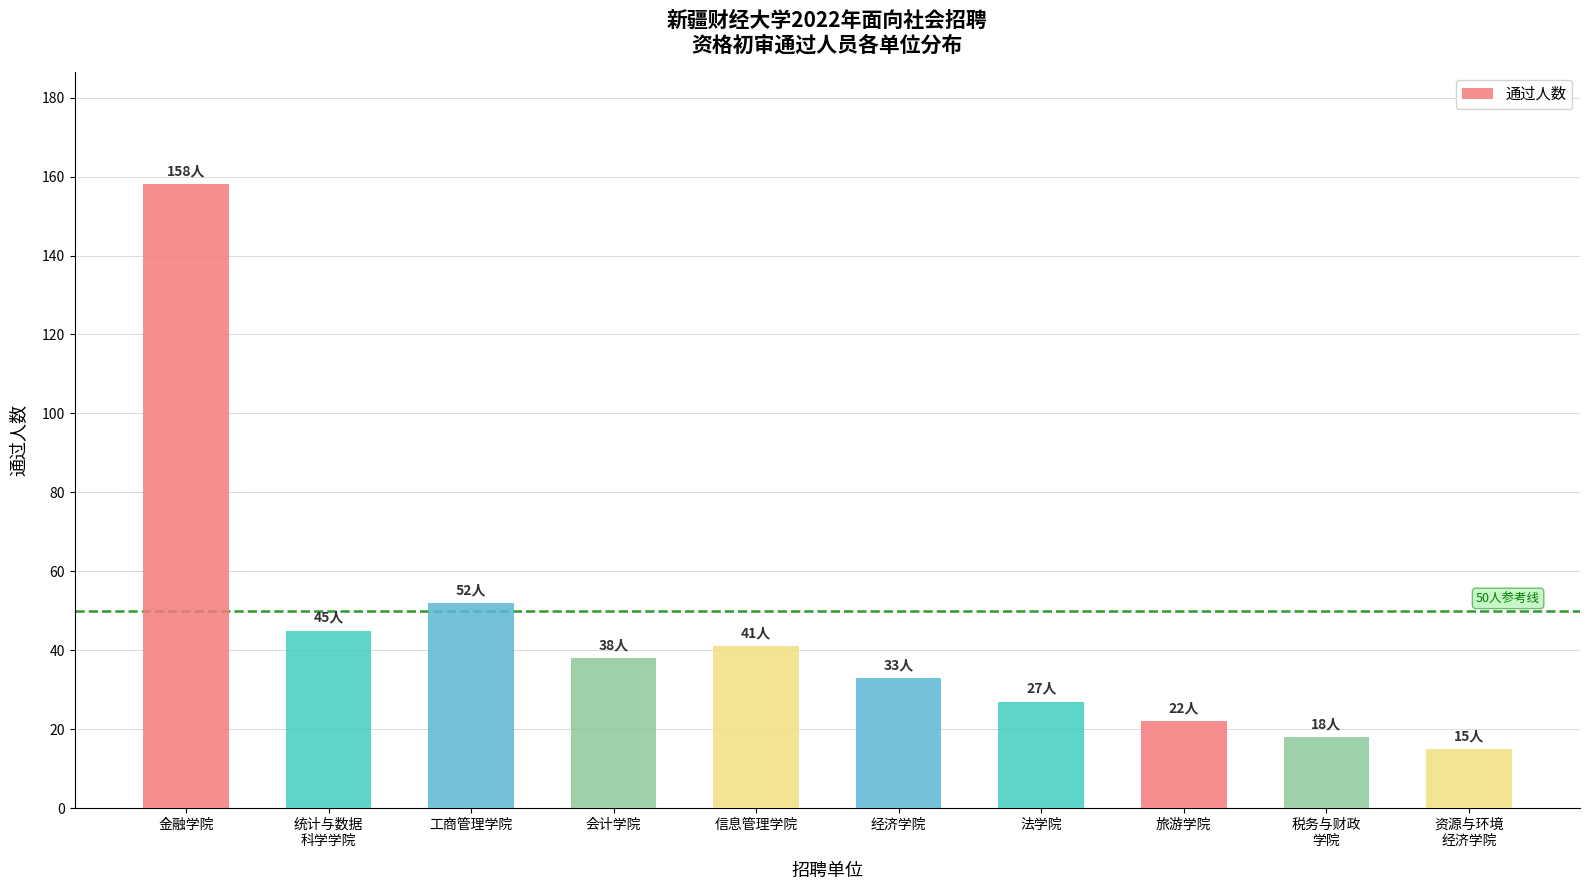

Rank the categories by value from highest to lowest.

金融学院, 工商管理学院, 统计与数据
科学学院, 信息管理学院, 会计学院, 经济学院, 法学院, 旅游学院, 税务与财政
学院, 资源与环境
经济学院